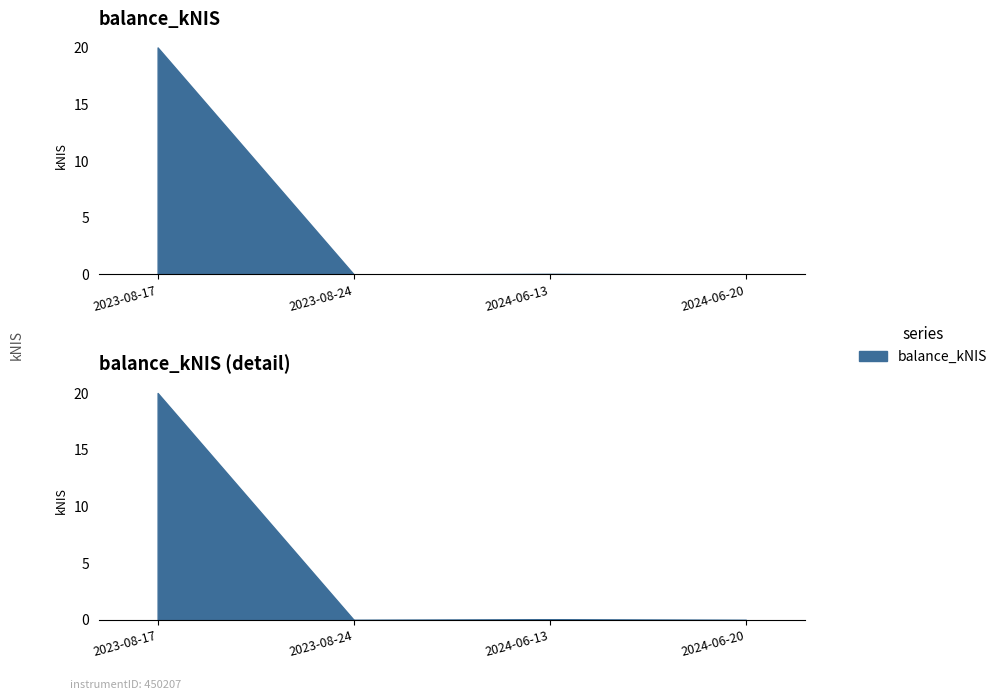

What is the value of the 3rd point from the left?

0.1